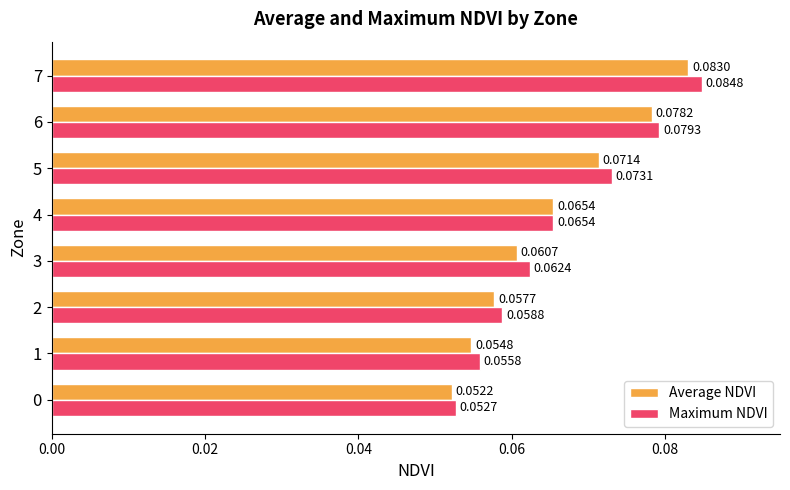

At 7, list the series in order from largest to smallest.

Maximum NDVI, Average NDVI